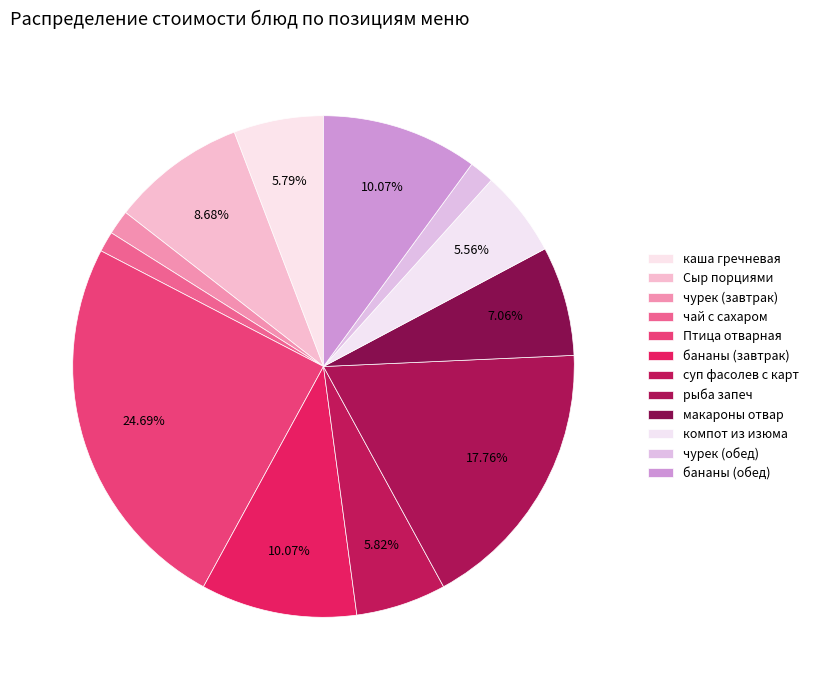

What is the change in value from Птица отварная to чурек (обед)?

-38.5